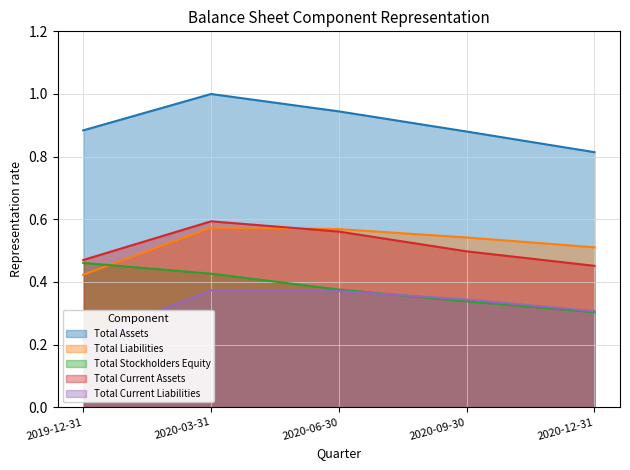

Reading right to left, what are all the values shown in this chart?

Total Assets: 2020-12-31=0.8	2020-09-30=0.9	2020-06-30=0.9	2020-03-31=1.0	2019-12-31=0.9
Total Liabilities: 2020-12-31=0.5	2020-09-30=0.5	2020-06-30=0.6	2020-03-31=0.6	2019-12-31=0.4
Total Stockholders Equity: 2020-12-31=0.3	2020-09-30=0.3	2020-06-30=0.4	2020-03-31=0.4	2019-12-31=0.5
Total Current Assets: 2020-12-31=0.5	2020-09-30=0.5	2020-06-30=0.6	2020-03-31=0.6	2019-12-31=0.5
Total Current Liabilities: 2020-12-31=0.3	2020-09-30=0.3	2020-06-30=0.4	2020-03-31=0.4	2019-12-31=0.2